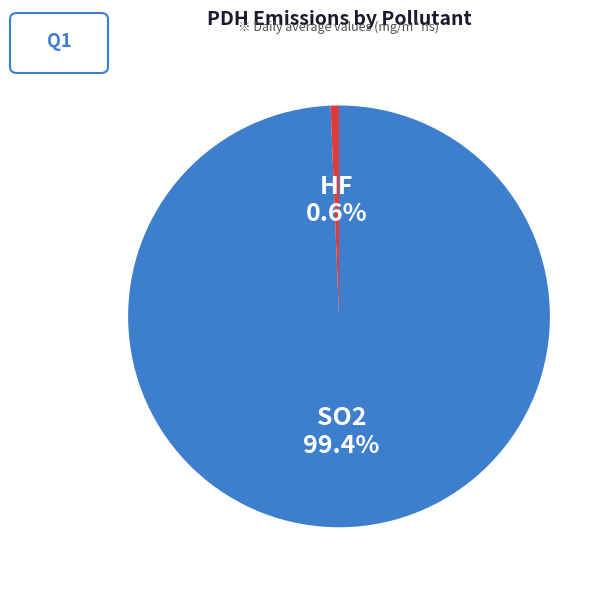

Count the number of slices in the pie.

2